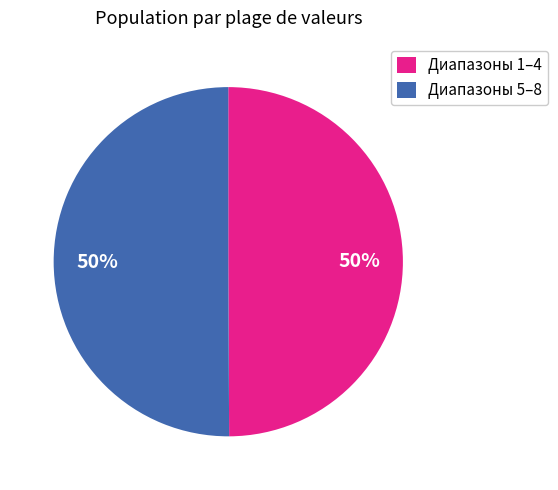

What is the ratio of the value at Диапазоны 5–8 to the value at Диапазоны 1–4?

1.0